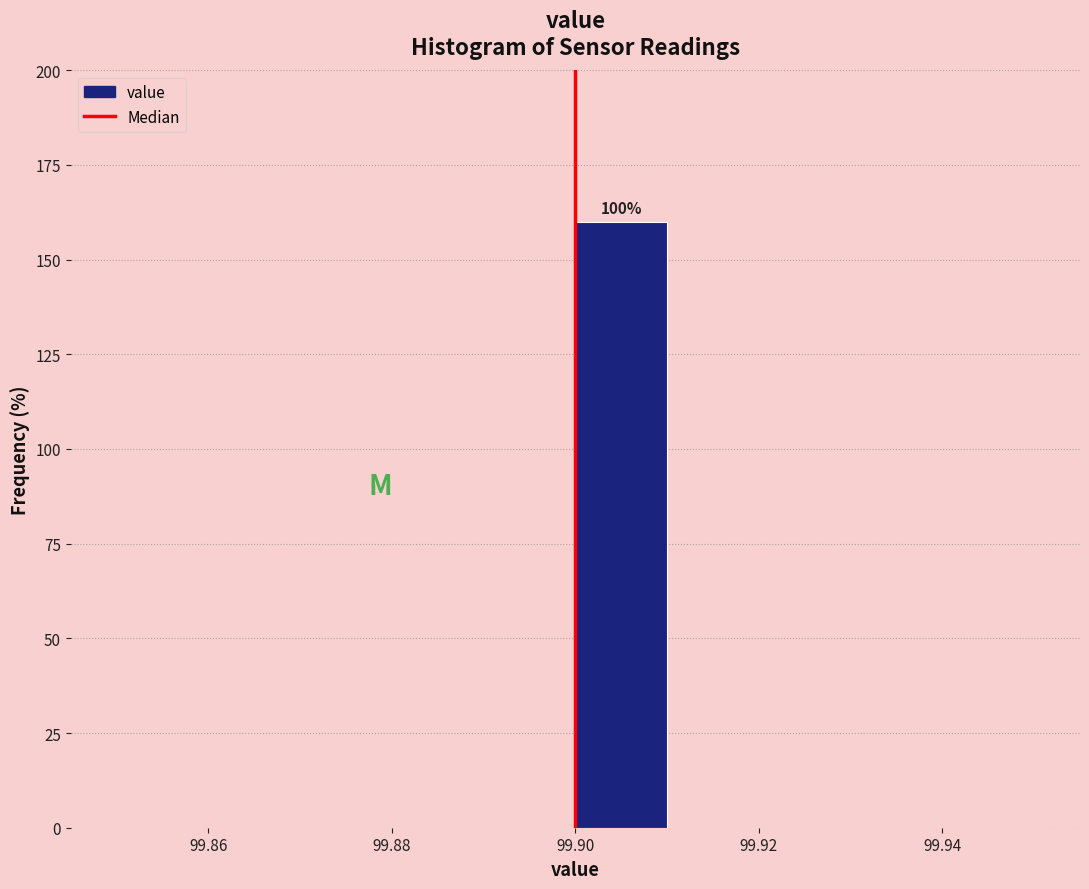

Which range on the x-axis has the tallest bar?

99.90 to 99.91